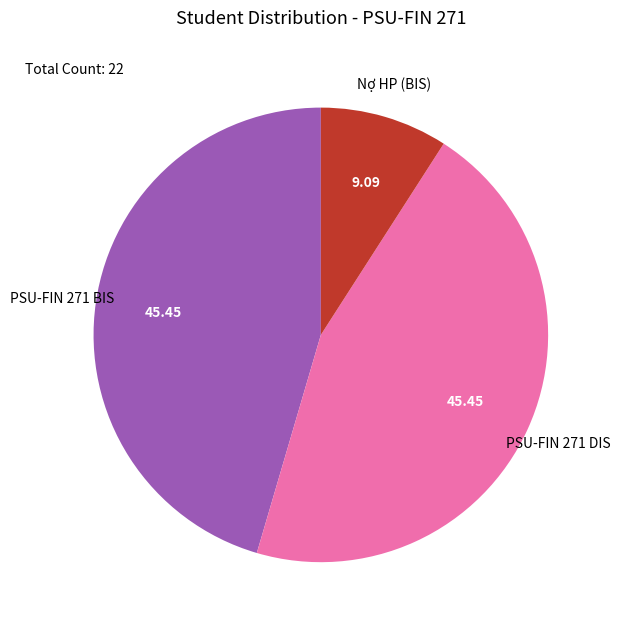

Count the number of slices in the pie.

3